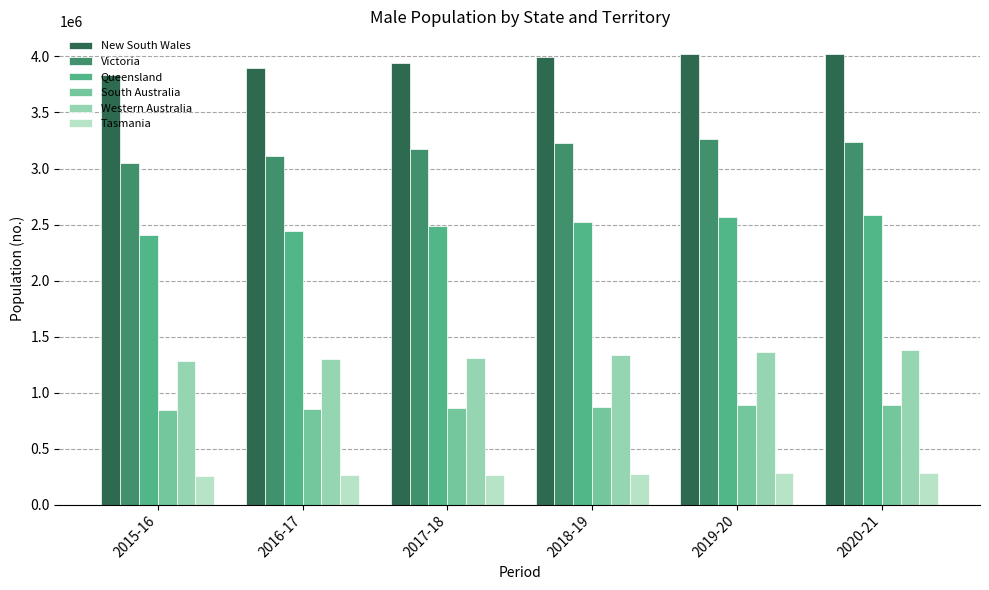

Are the bars grouped side by side (vs. stacked)?

Yes